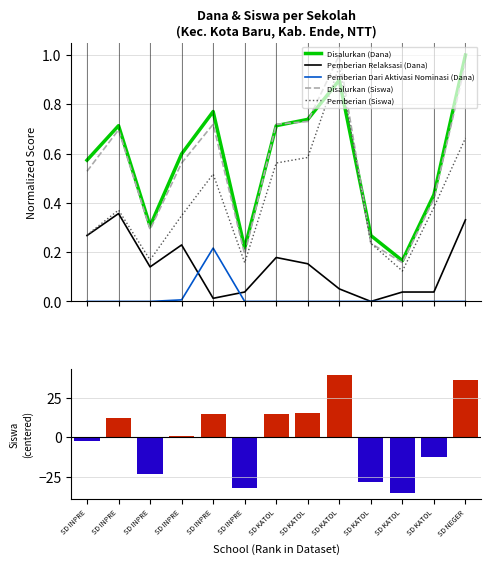

Reading left to right, extract all data points from this chart.

Disalurkan (Dana): 0.6	0.7	0.3	0.6	0.8	0.2	0.7	0.7	0.9	0.3	0.2	0.4	1.0
Pemberian Relaksasi (Dana): 0.3	0.4	0.1	0.2	0.0	0.0	0.2	0.2	0.1	0.0	0.0	0.0	0.3
Pemberian Dari Aktivasi Nominasi (Dana): 0.0	0.0	0.0	0.0	0.2	0.0	0.0	0.0	0.0	0.0	0.0	0.0	0.0
Disalurkan (Siswa): 0.5	0.7	0.3	0.6	0.7	0.2	0.7	0.7	1.0	0.2	0.2	0.4	1.0
Pemberian (Siswa): 0.3	0.4	0.2	0.3	0.5	0.2	0.6	0.6	1.0	0.2	0.1	0.4	0.7
Pemberian (Siswa) centered: -2.4	12.6	-23.4	0.6	14.6	-32.4	14.6	15.6	39.6	-28.4	-35.4	-12.4	36.6